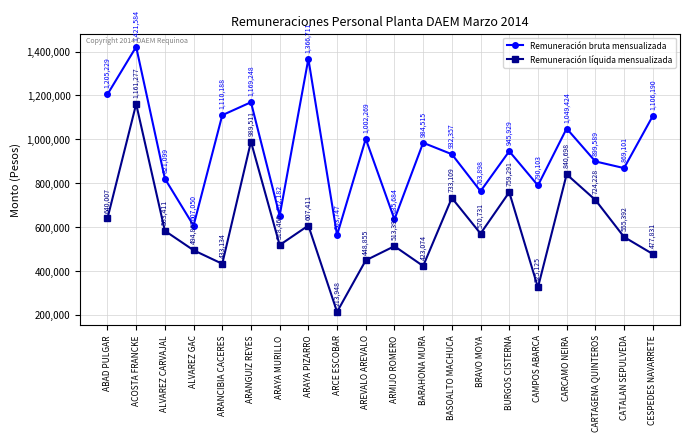

What is the maximum value for Remuneración bruta mensualizada?

1421584